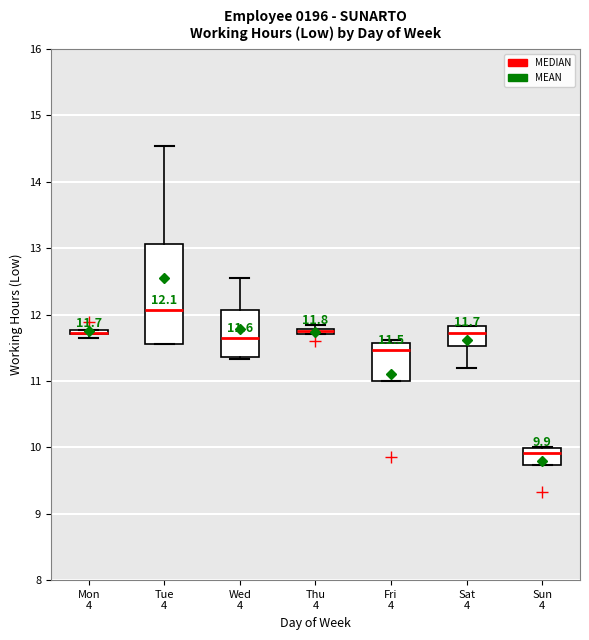

Which box is the tallest, from its lower edge to its upper edge?

Tue 4